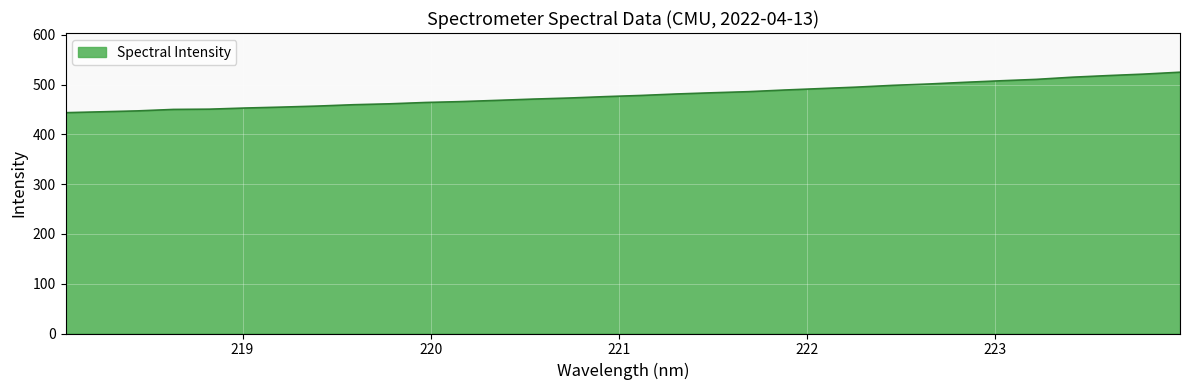

What is the greatest value displayed?

525.1